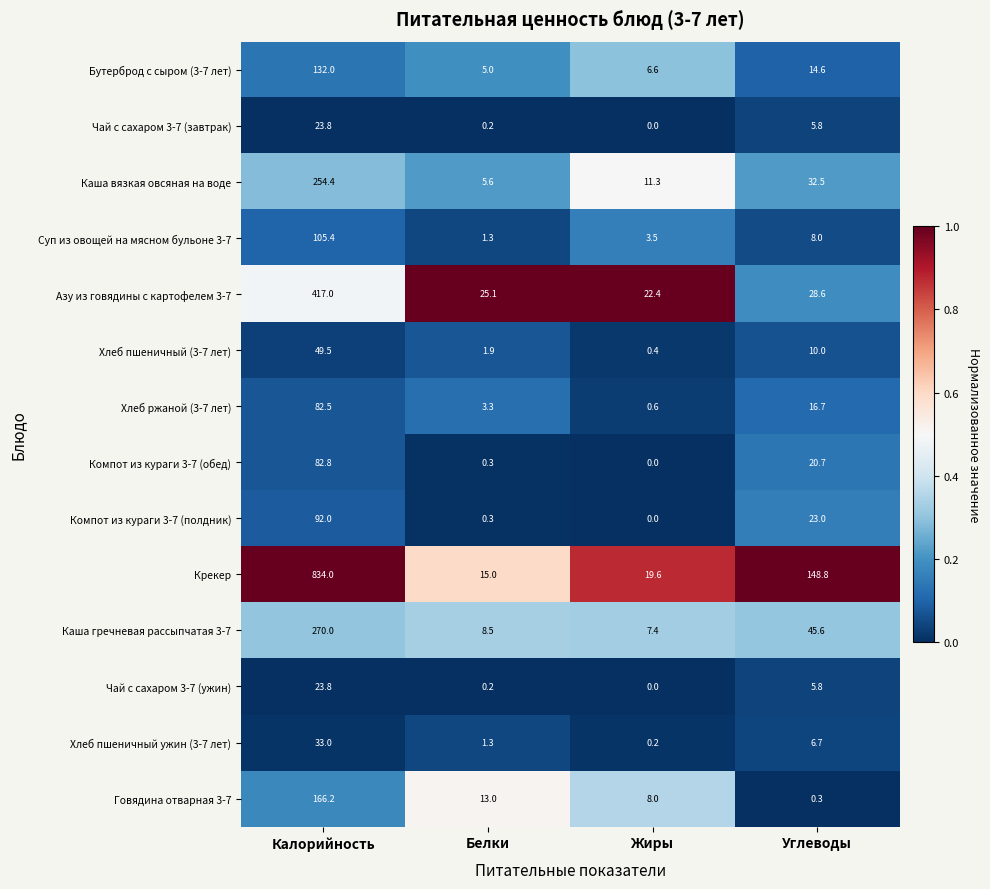

At which label is Крекер closest to 424?

Углеводы